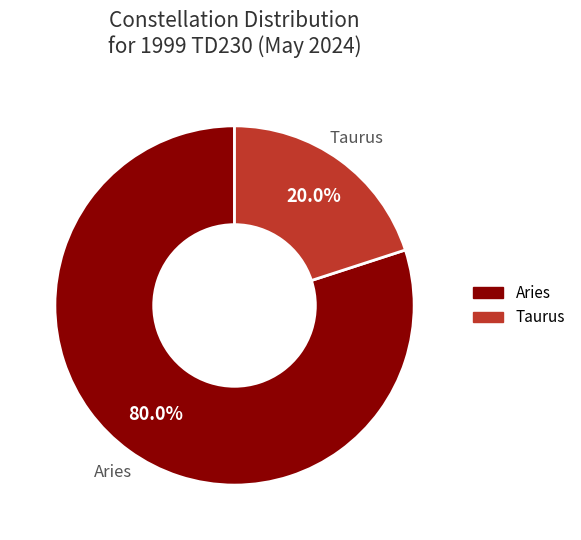

Count the number of slices in the pie.

2